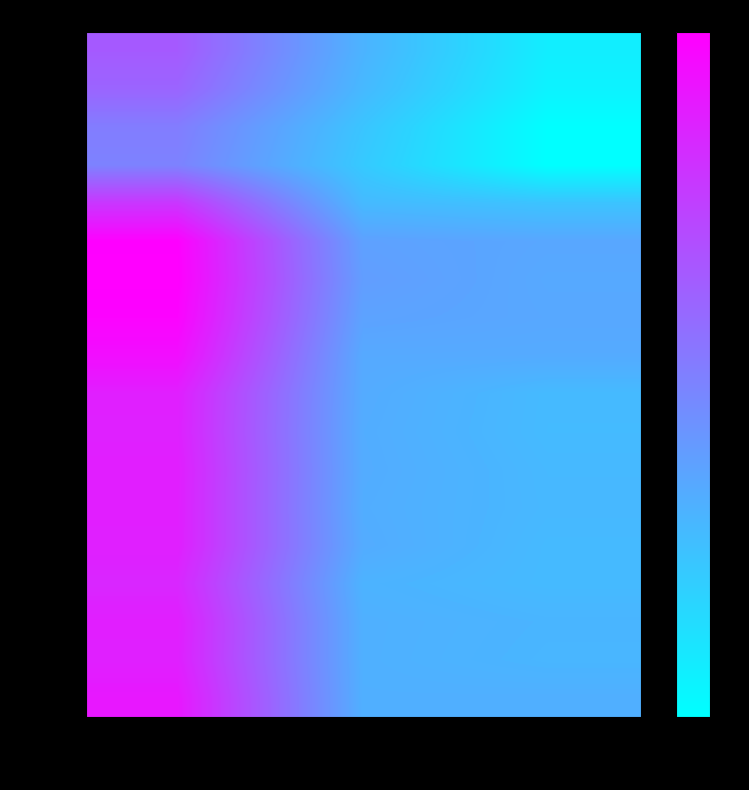

Which has a higher value, 定期外乗車人員(年間) or 定期乗車人員(年間)?

定期乗車人員(年間)